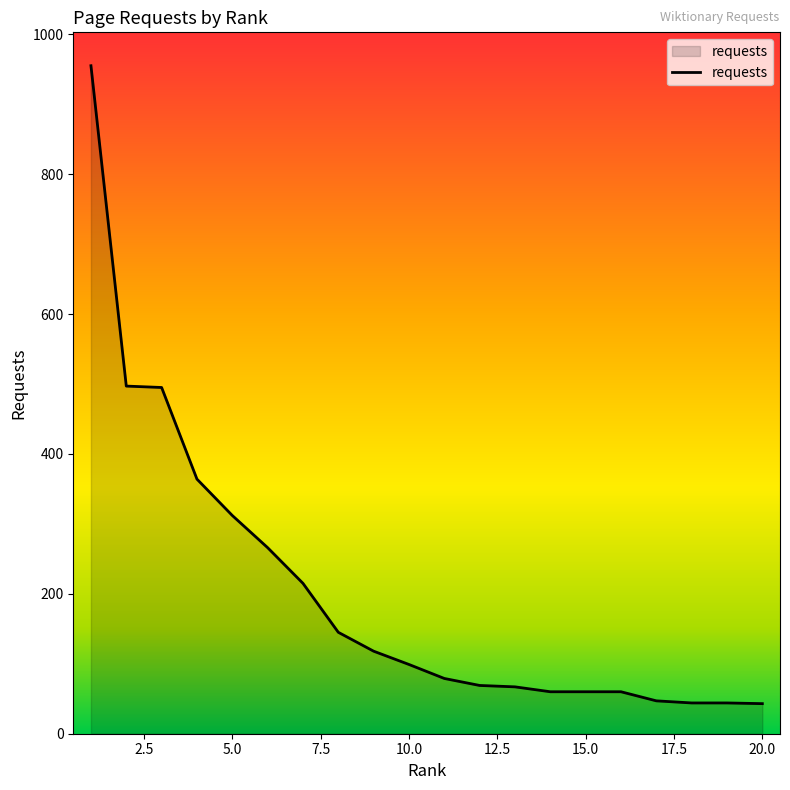

What is the greatest value displayed?

955